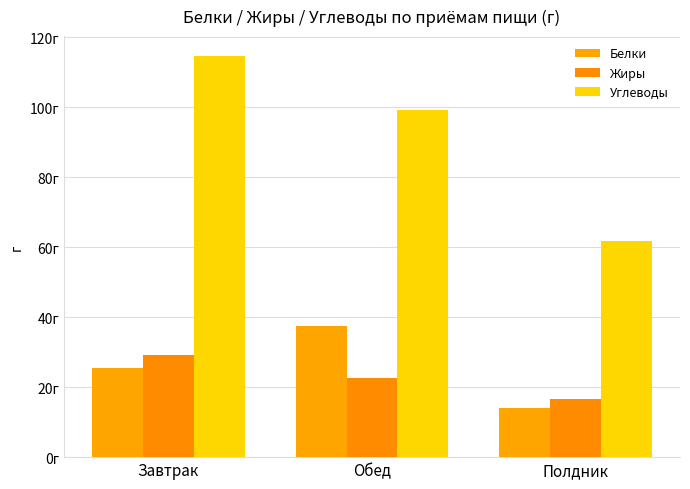

What is the label of the 3rd bar from the left?

Полдник